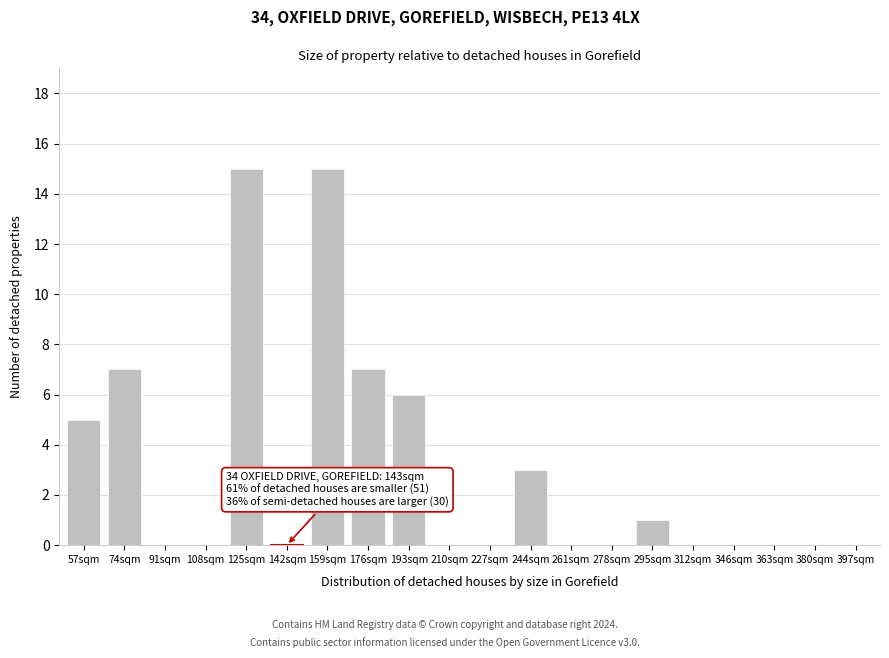

Reading left to right, list all the values displayed in this chart.

57sqm=5	74sqm=7	91sqm=0	108sqm=0	125sqm=15	142sqm=0	159sqm=15	176sqm=7	193sqm=6	210sqm=0	227sqm=0	244sqm=3	261sqm=0	278sqm=0	295sqm=1	312sqm=0	346sqm=0	363sqm=0	380sqm=0	397sqm=0